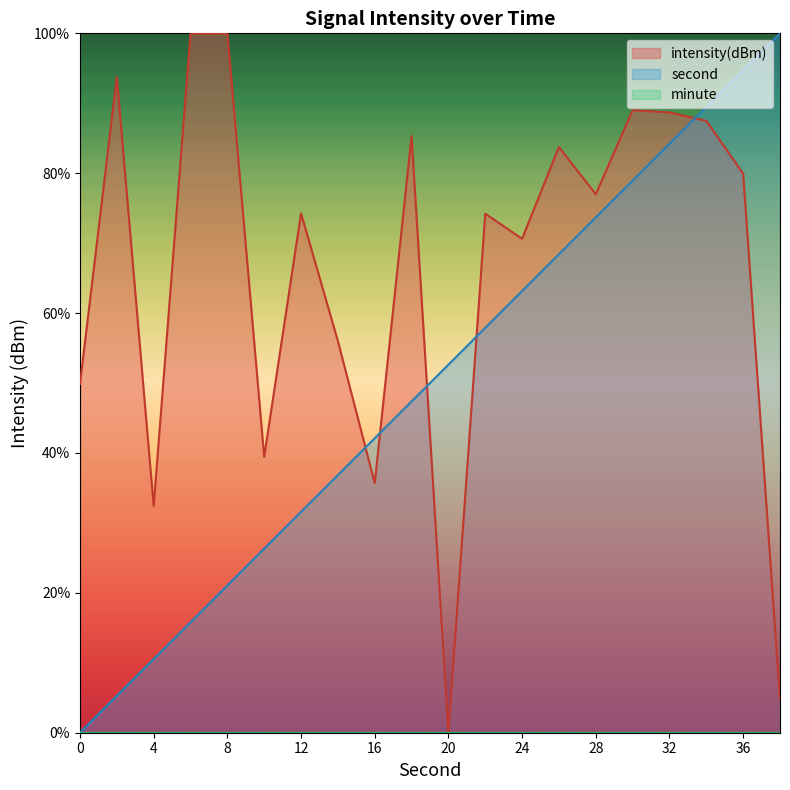

Count the number of categories in the chart.

20